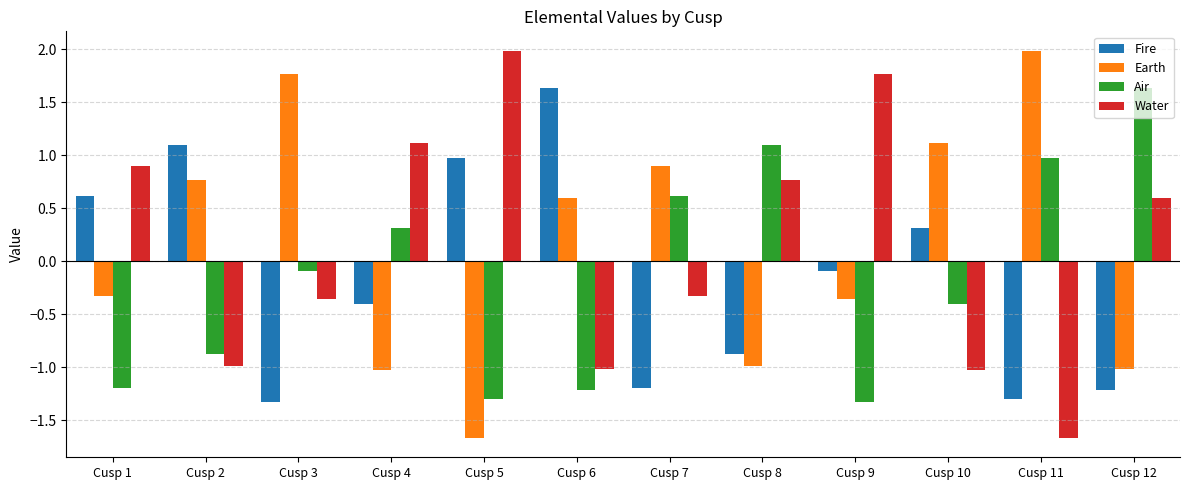

How many values in the Water series are below 0?

6